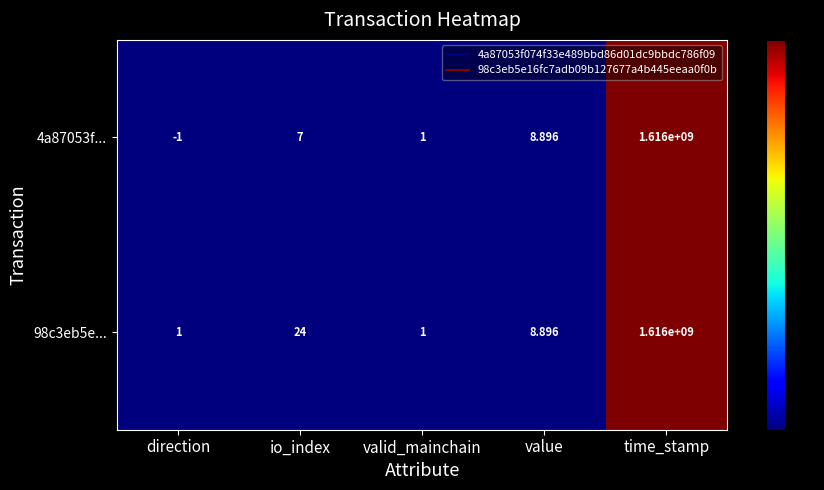

What is the total value across all series at io_index?

31.0